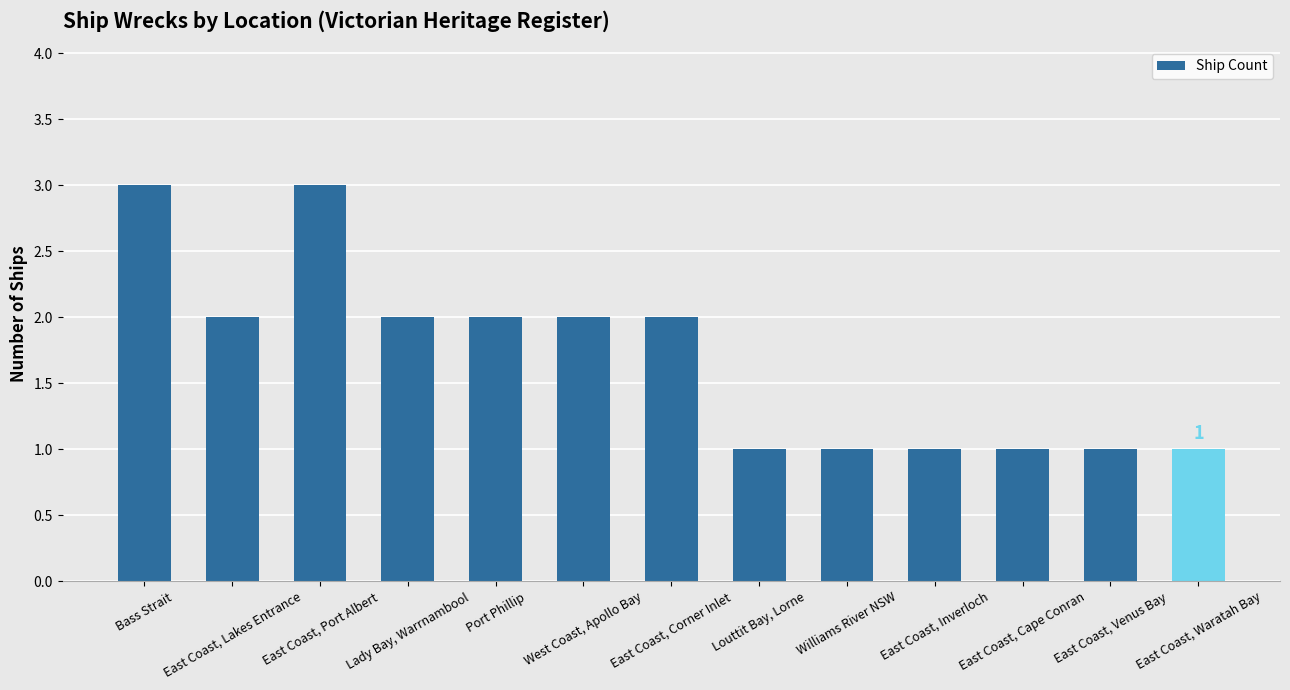

At which label does the data first exceed 2?

Bass Strait